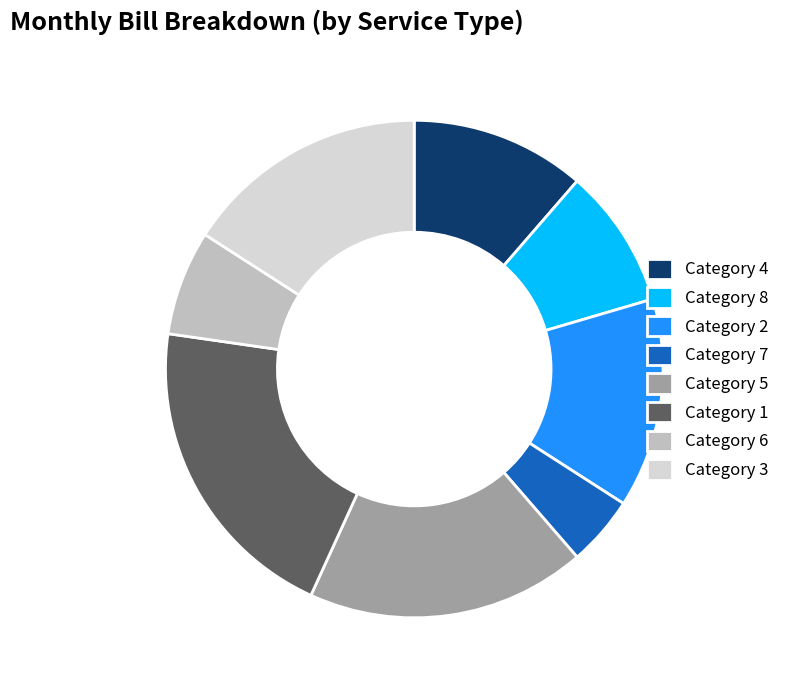

Combined, do Category 6 and Category 1 account for over 50%?

No